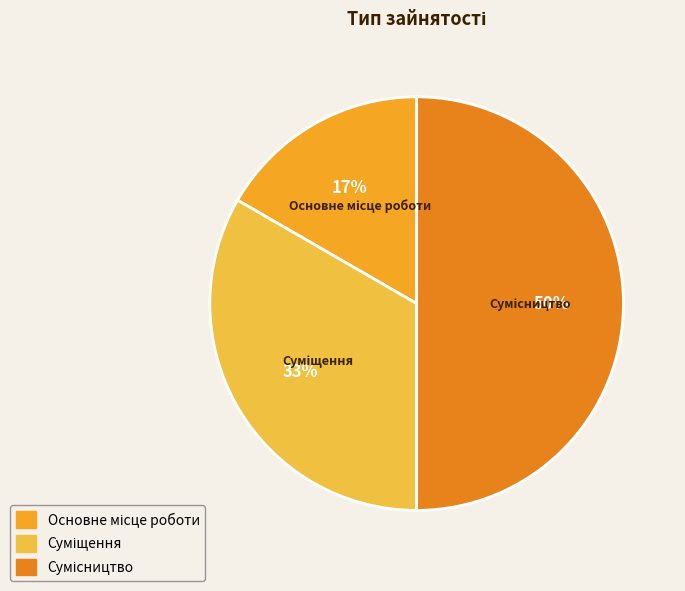

To the nearest percent, what is the difference between the largest and smallest slice percentages?

33%